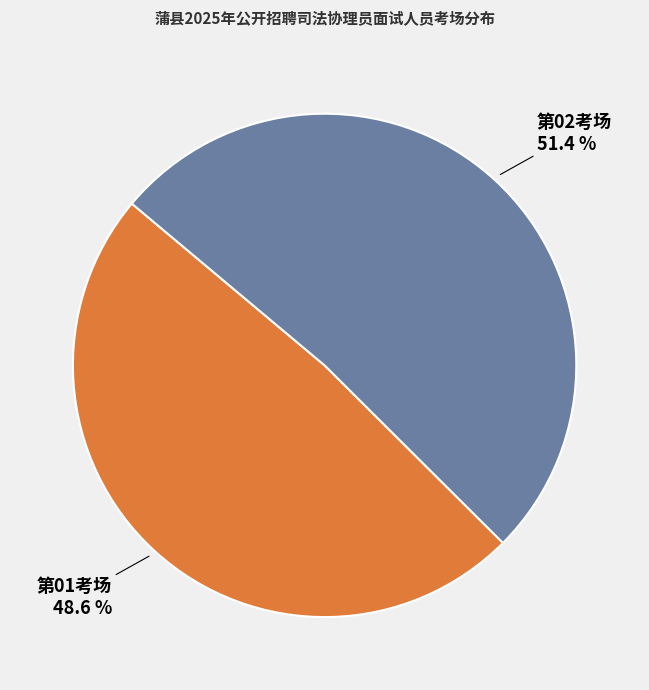

Does any single category account for the majority?

Yes